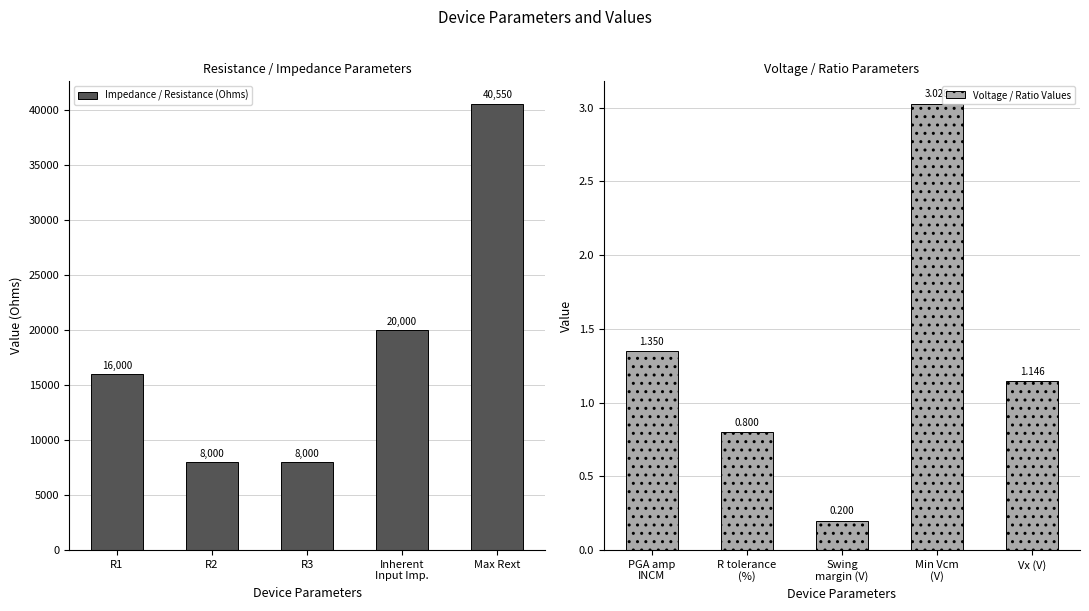

What is the approximate value of Impedance / Resistance (Ohms) at R3?

8000.0